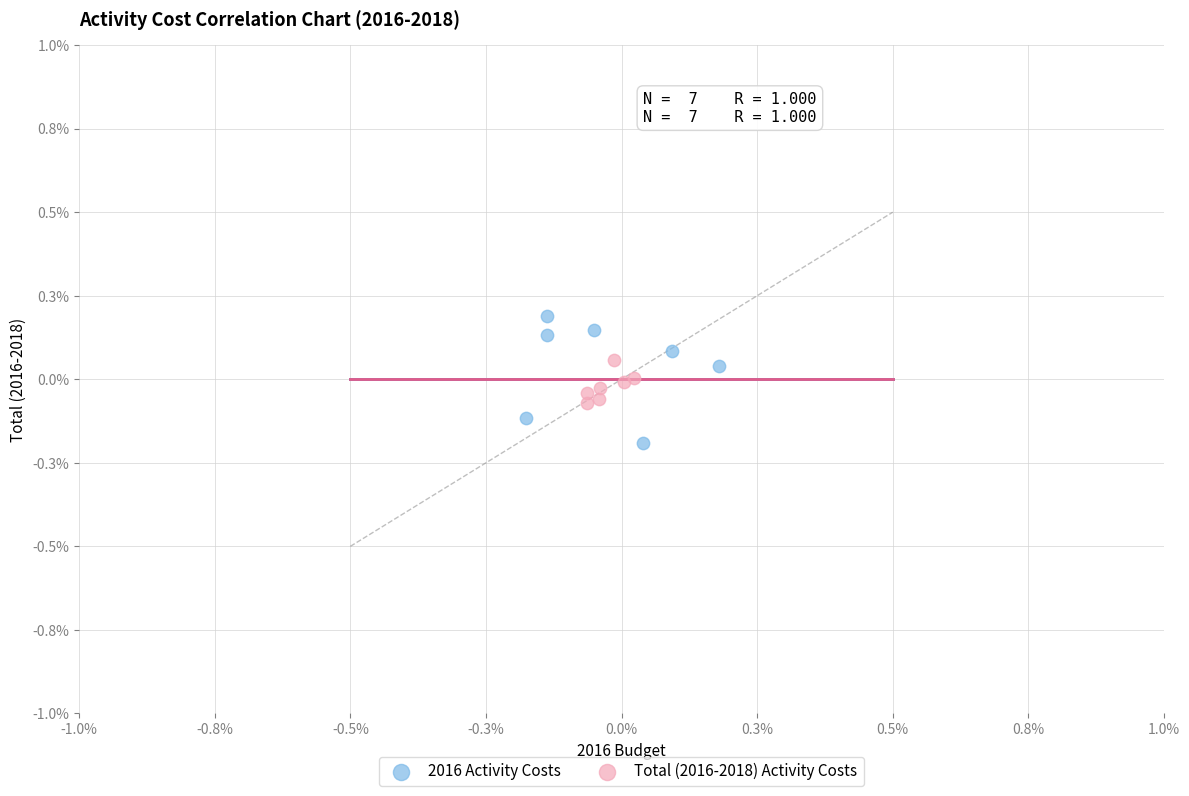

What are all the series names shown in the legend?

2016 Activity Costs, Total (2016-2018) Activity Costs